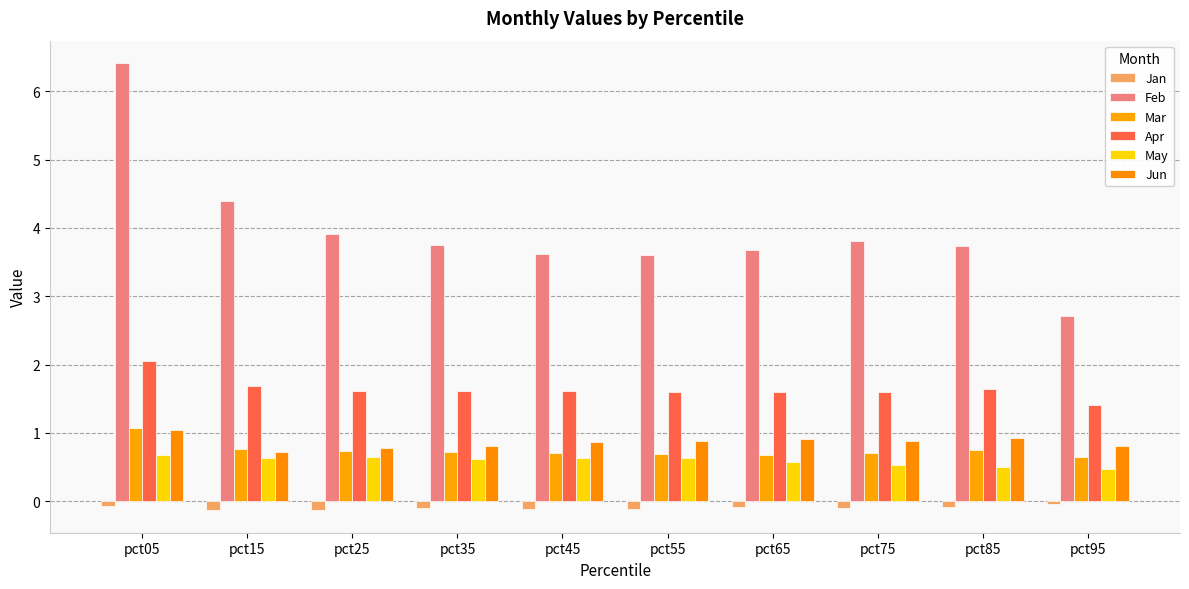

How many categories are shown in the chart?

10